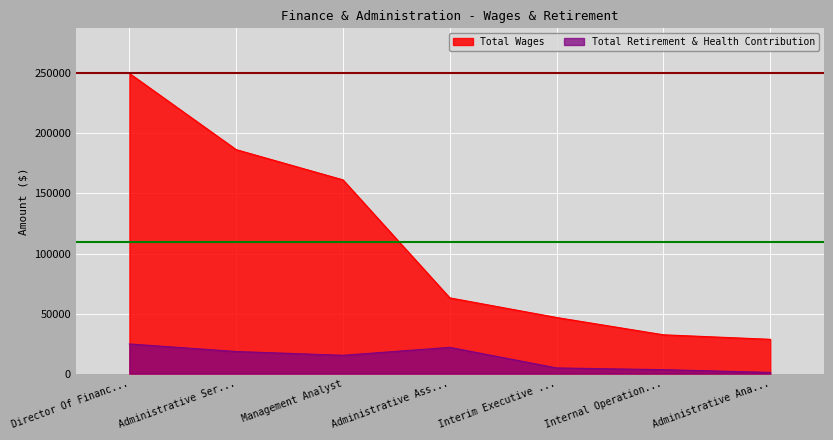

What is the difference between the Total Wages values at Director Of Financ... and Administrative Ana...?

221541